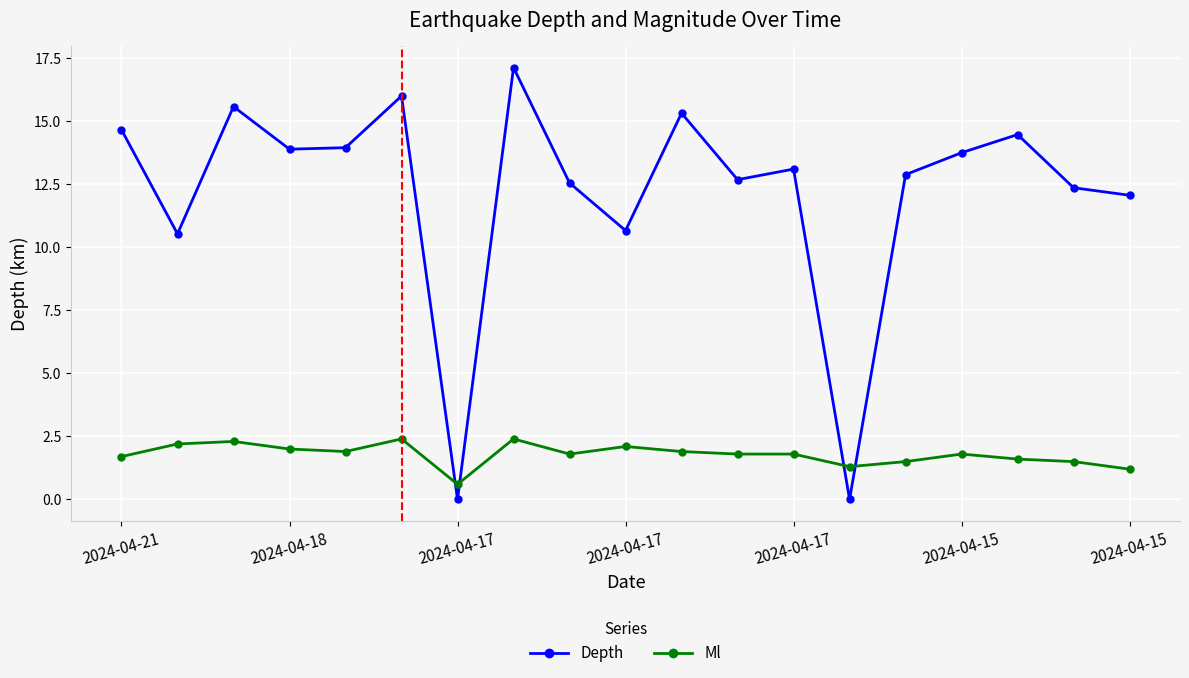

At how many categories does at least one series exceed 7?

17